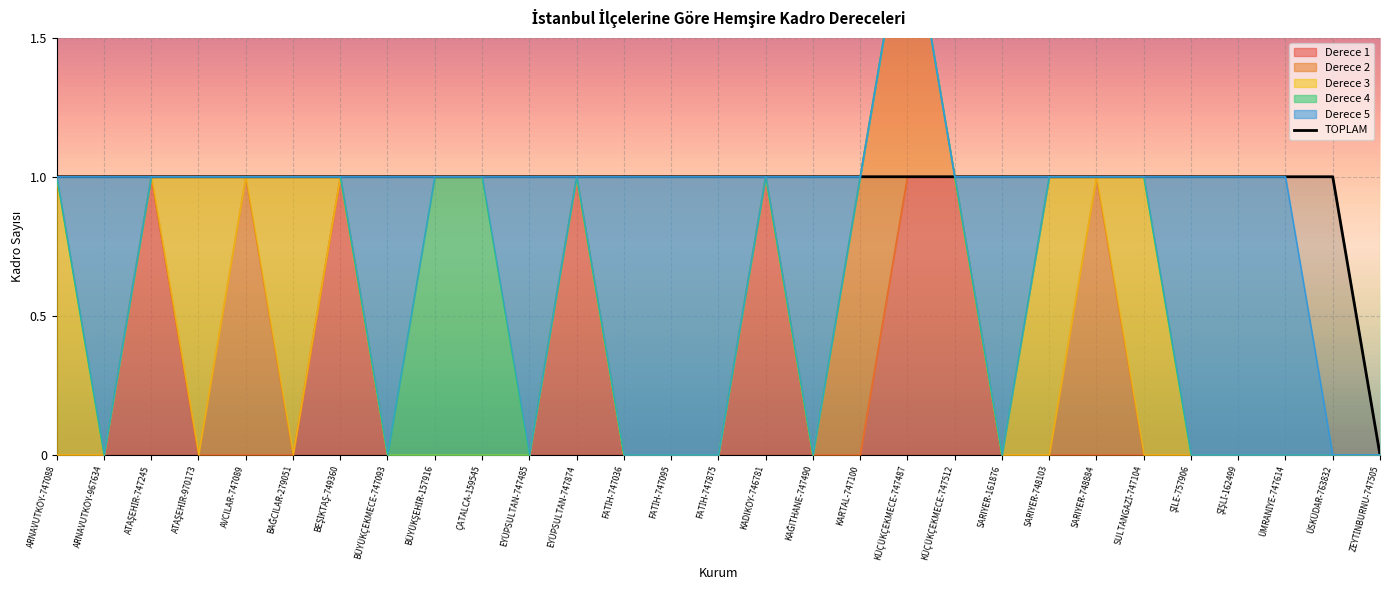

Which series has the largest total across all categories?

TOPLAM